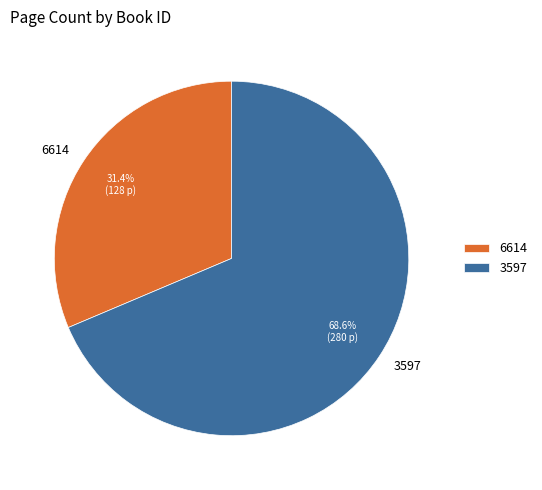

Which has a higher value, 6614 or 3597?

3597